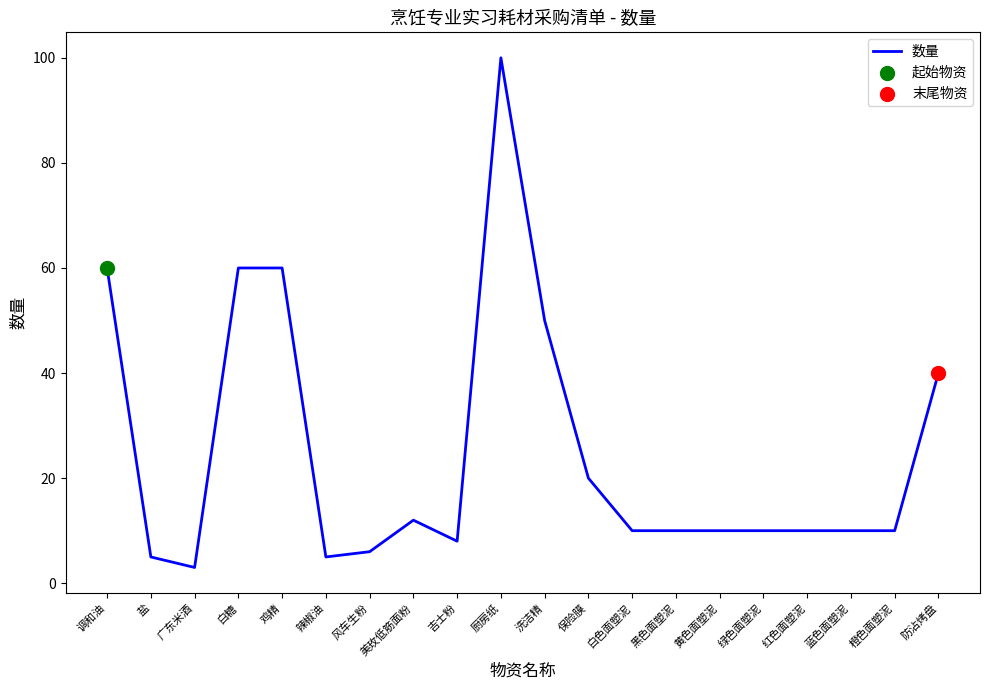

What is the change in value from 白糖 to 黄色面塑泥?

-50